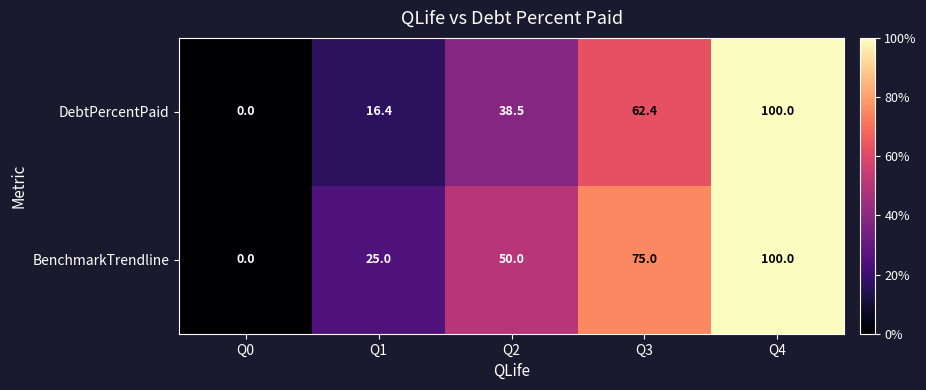

What is the sum of the BenchmarkTrendline values at Q3 and Q1?

100.0